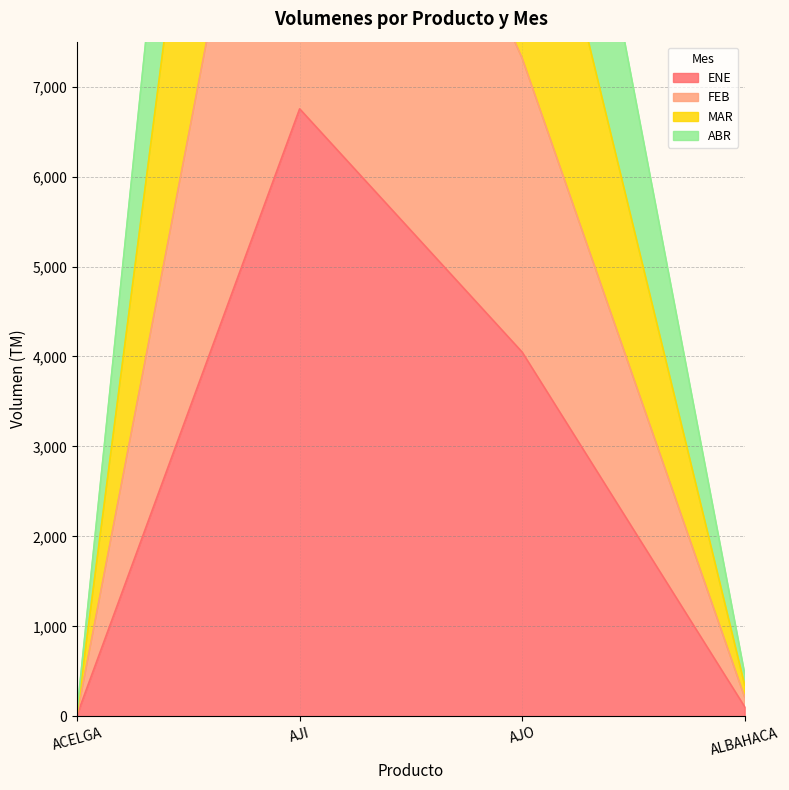

At which category does ENE reach its first local peak?

AJI